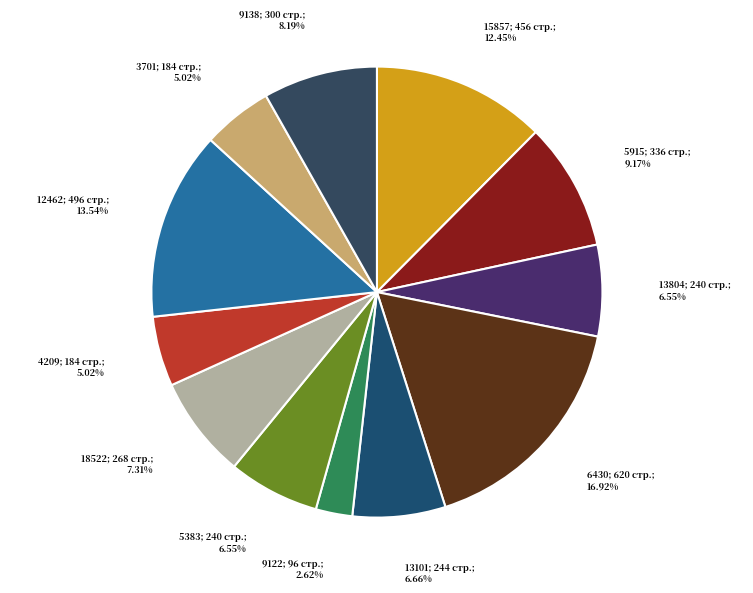

Count the number of slices in the pie.

12